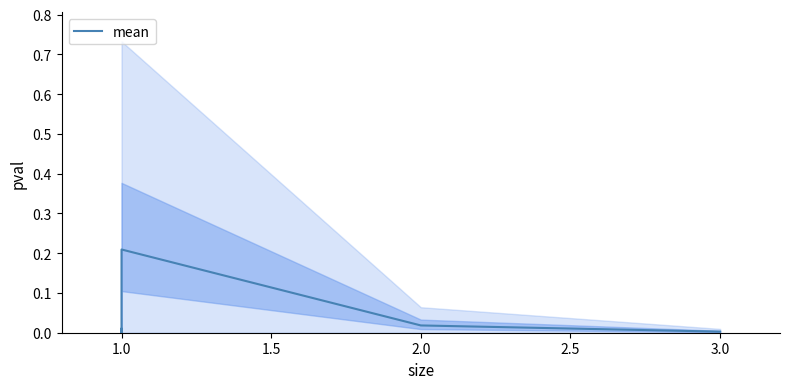

Does the chart display data point markers on the line(s)?

No